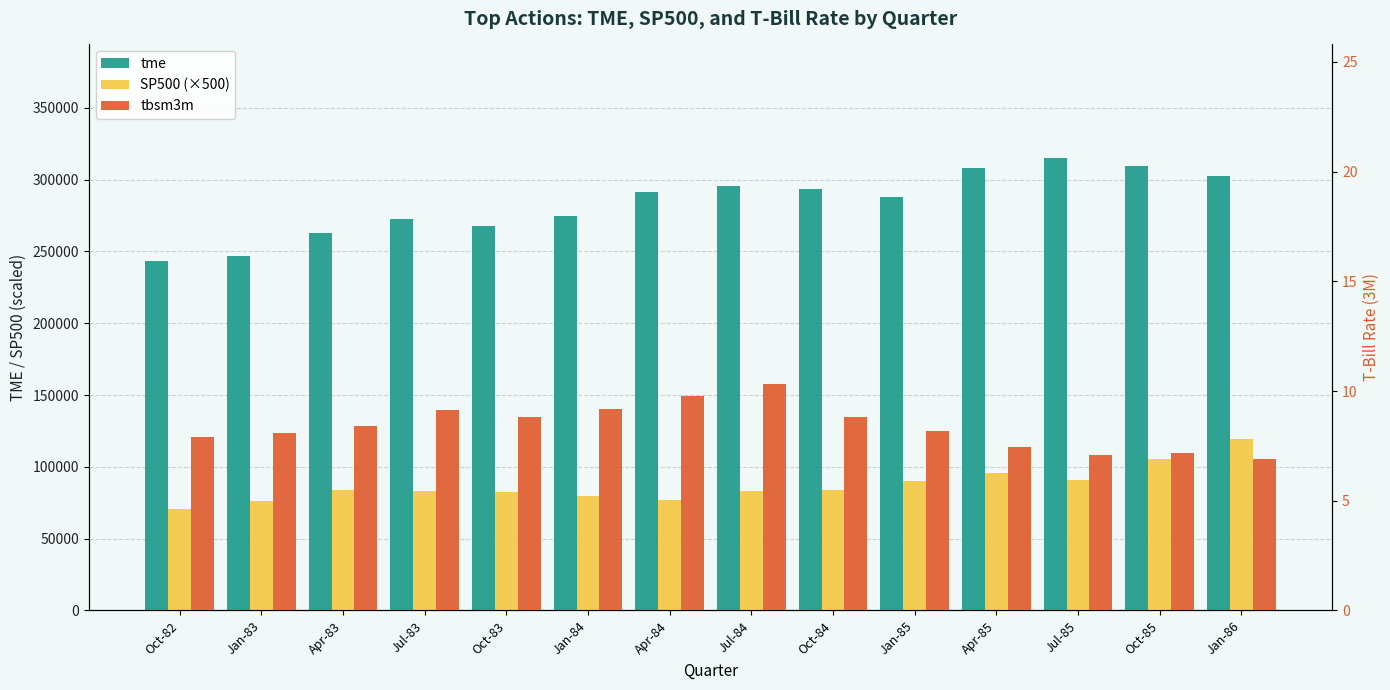

What is the label of the 12th bar from the left?

Jul-85